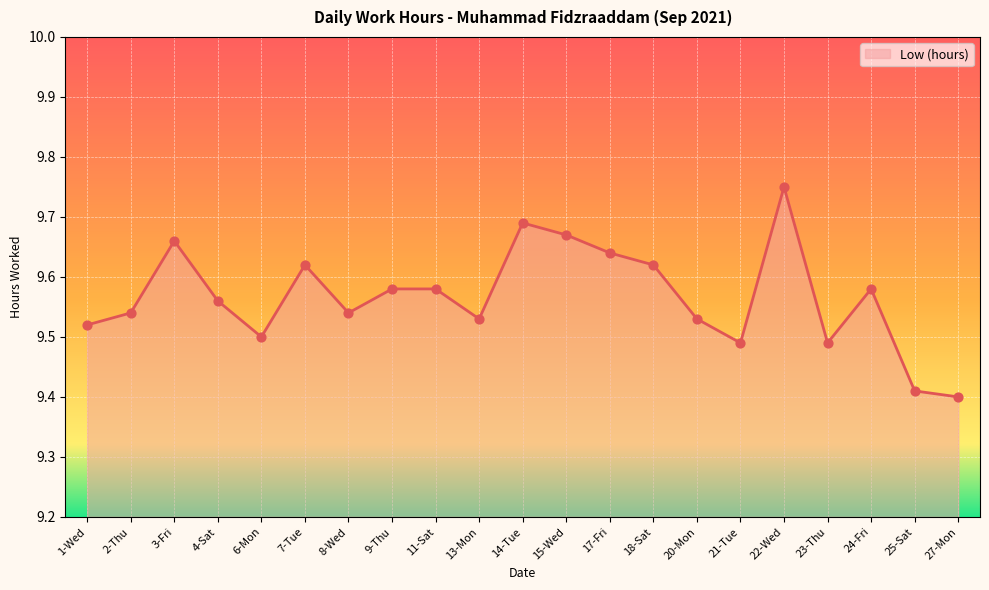

Approximately how many times larger is the value at 27-Mon compared to 7-Tue?

1.0